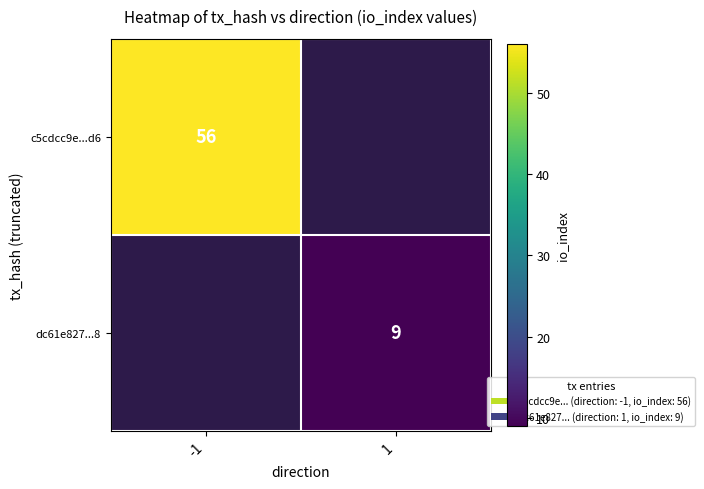

The value of dc61e827...8 at 1 is 6. True or false?

False